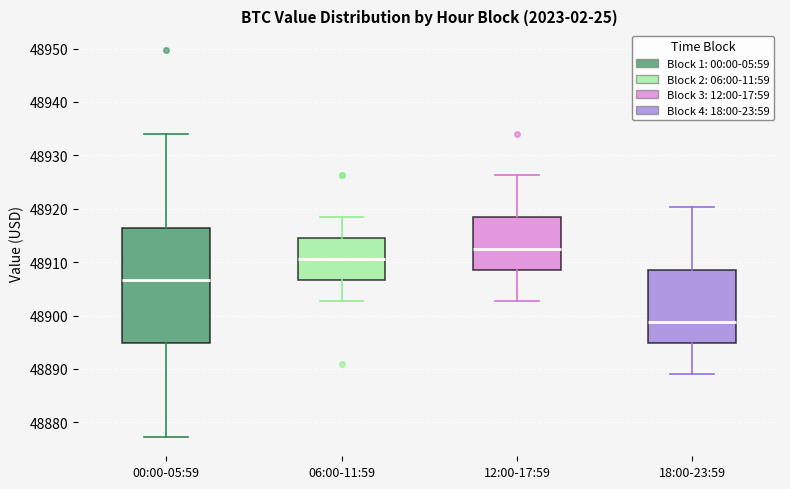

Which box has the highest median line?

12:00-17:59